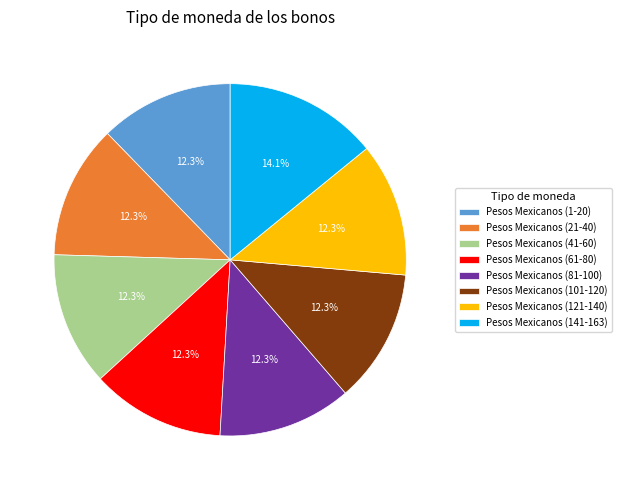

How many segments does this pie chart have?

8